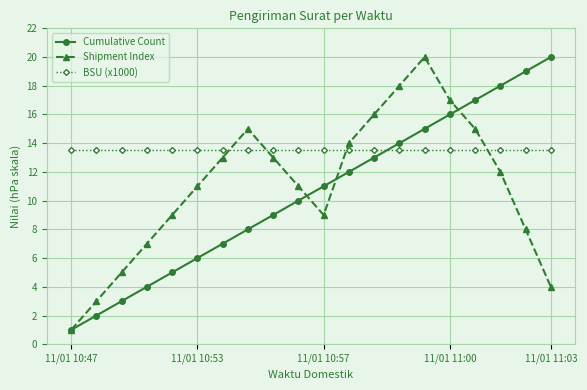

In Shipment Index, how many points are lower than both neighbors (excluding endpoints)?

1